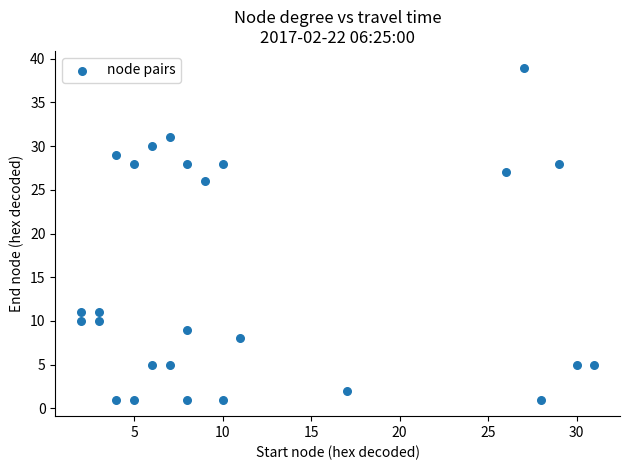

What Y value in the scatter plot is closest to 20?

26